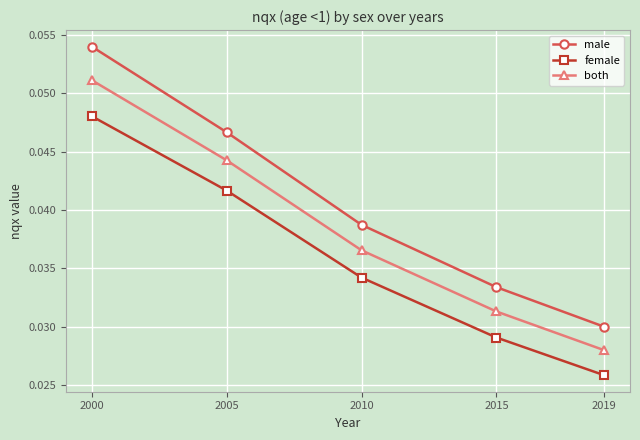

List the labels in order of male value, smallest first.

2019, 2015, 2010, 2005, 2000